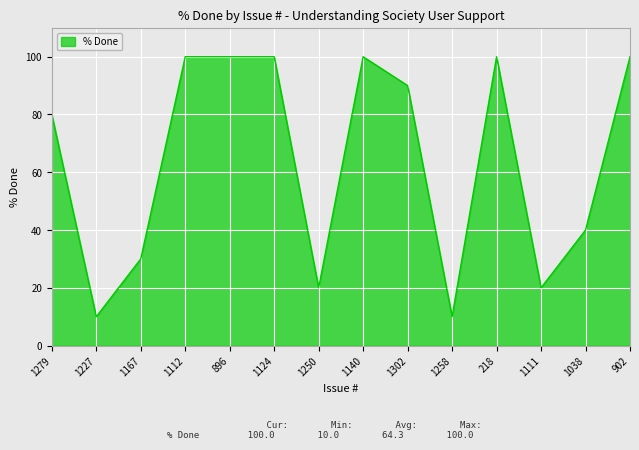

What is the sum of the values at 1124 and 1167?

130